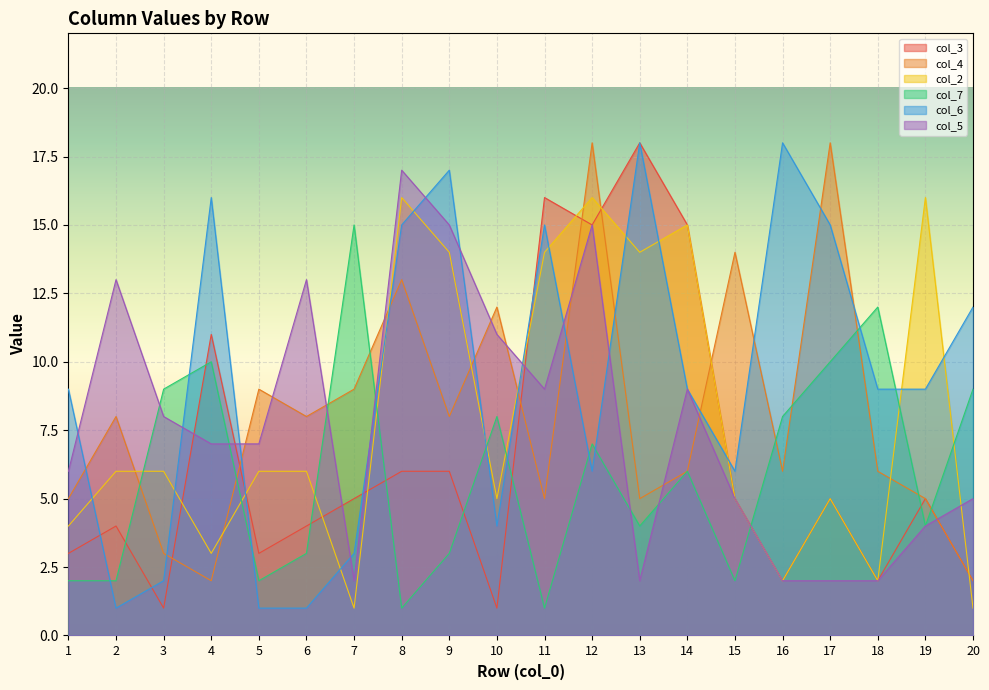

Rank the series by their maximum value, from lowest to highest.

col_7, col_2, col_5, col_3, col_4, col_6